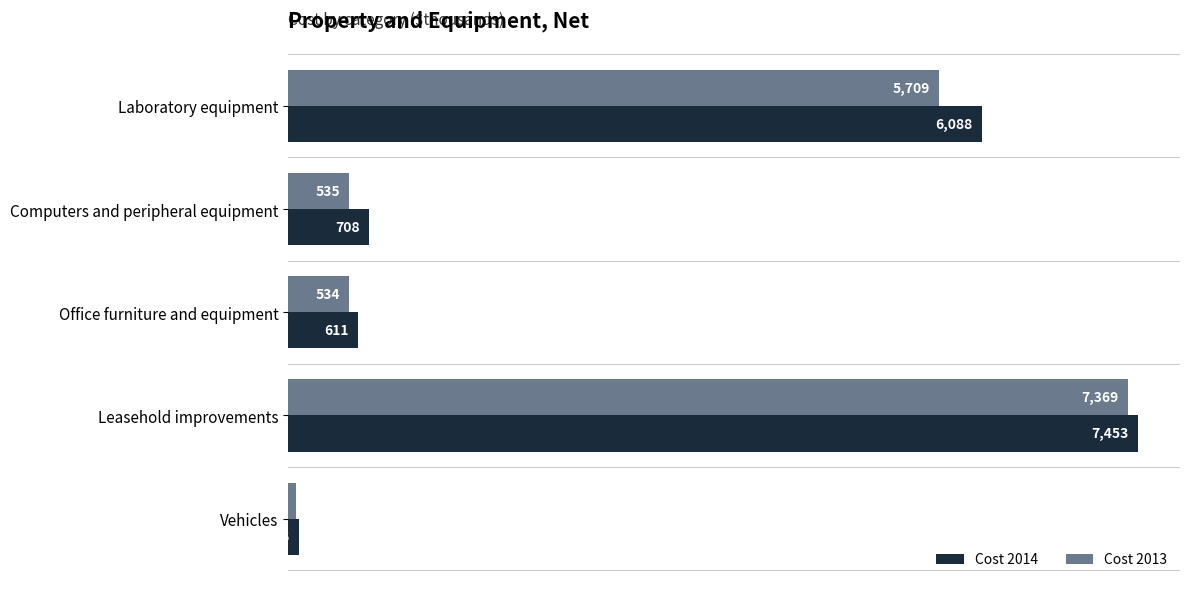

How many data points in Cost 2013 are less than 535?

2